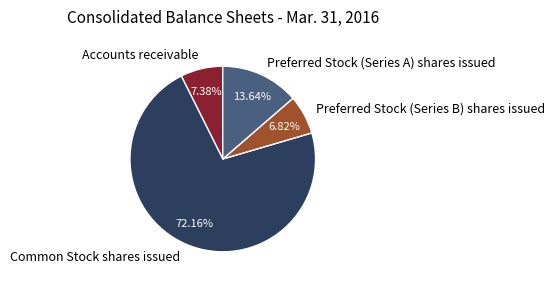

Is it true that Preferred Stock (Series B) shares issued is 7% of the pie?

True